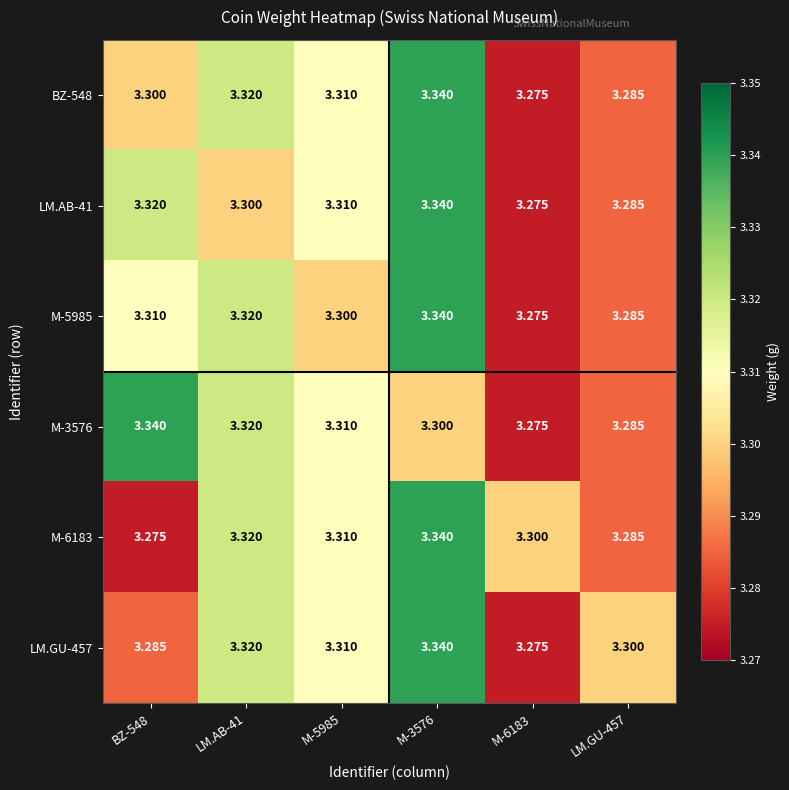

Is the value of BZ-548 at M-3576 greater than the value of M-6183 at LM.GU-457?

Yes